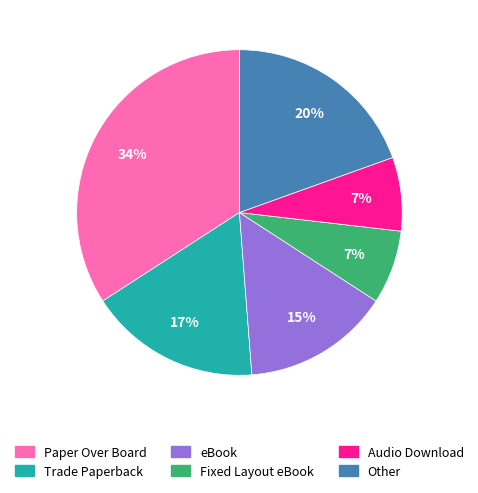

Which has a higher value, Trade Paperback or Other?

Other